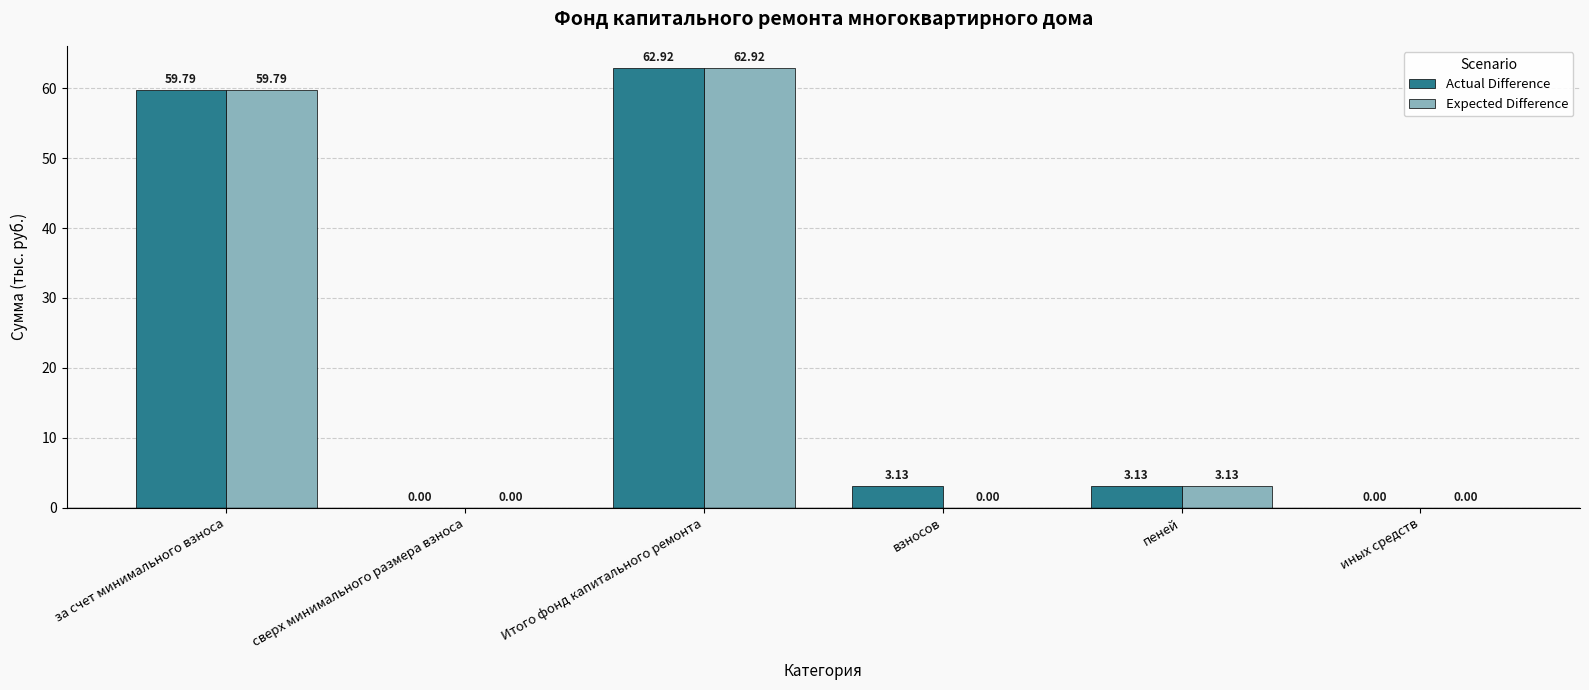

At which label does Actual Difference first exceed 3?

за счет минимального взноса